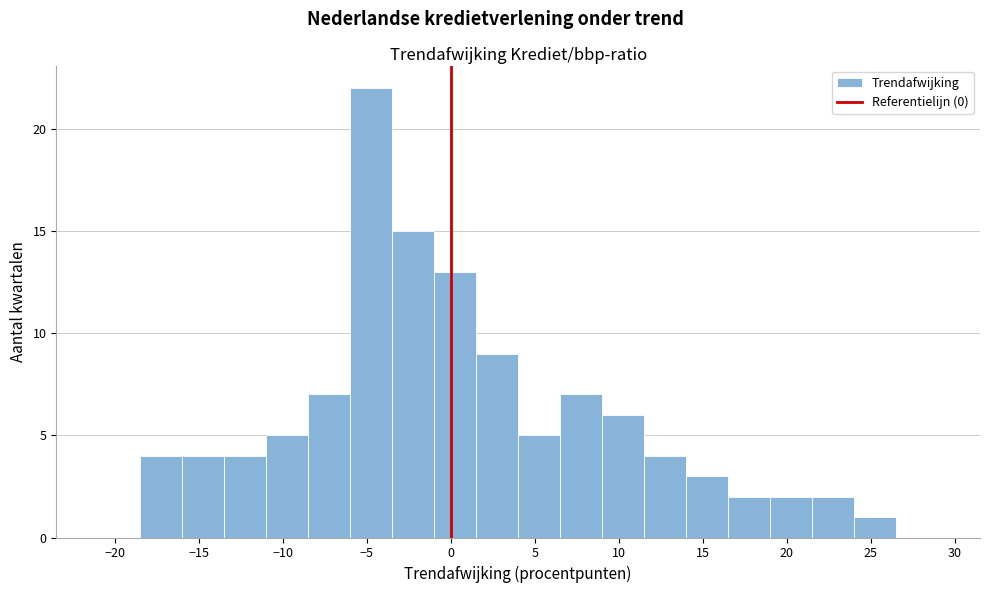

What is the height of the bar covering 9.0 to 11.5 on the x-axis? The values are not printed on the chart, so give them approximately, as read against the axis.

6